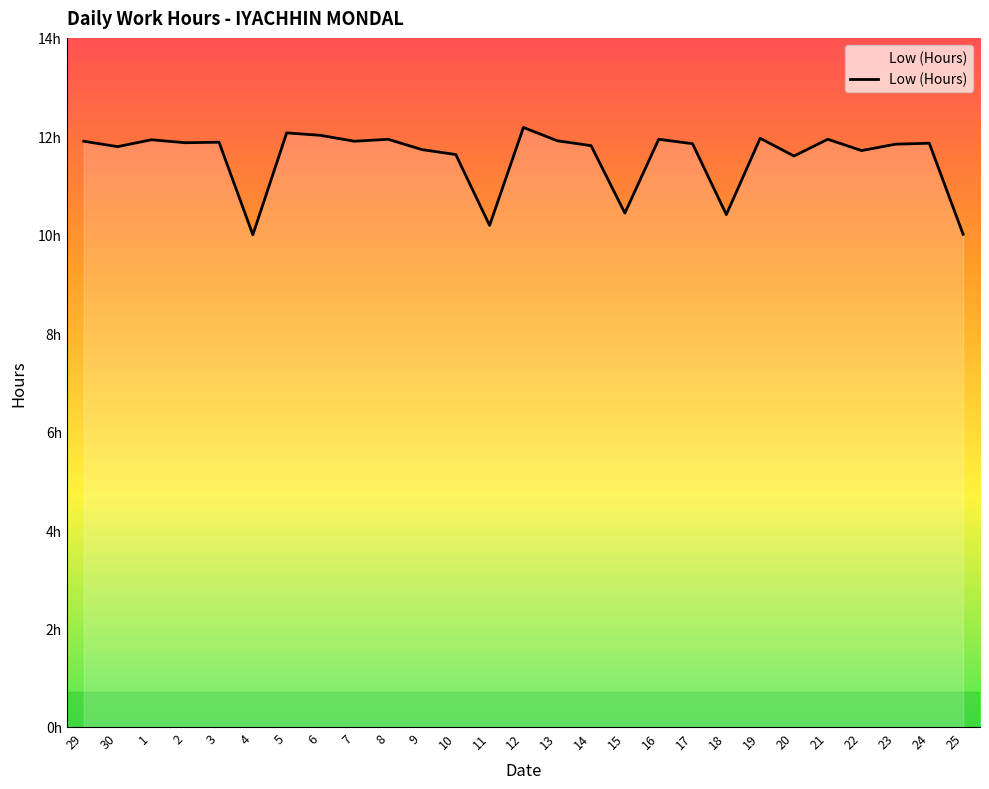

How many lines are shown in the chart?

1